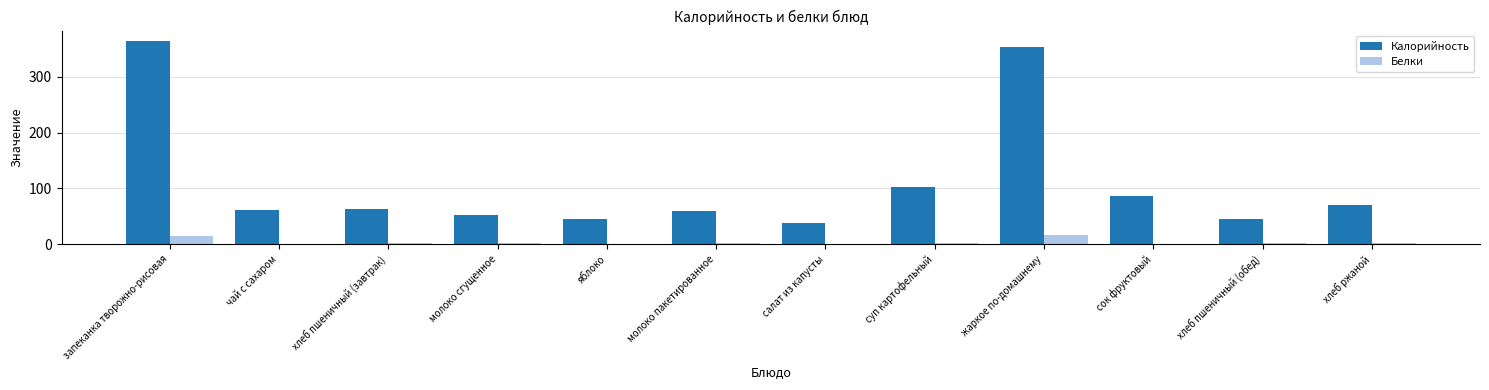

What are all the series names shown in the legend?

Калорийность, Белки